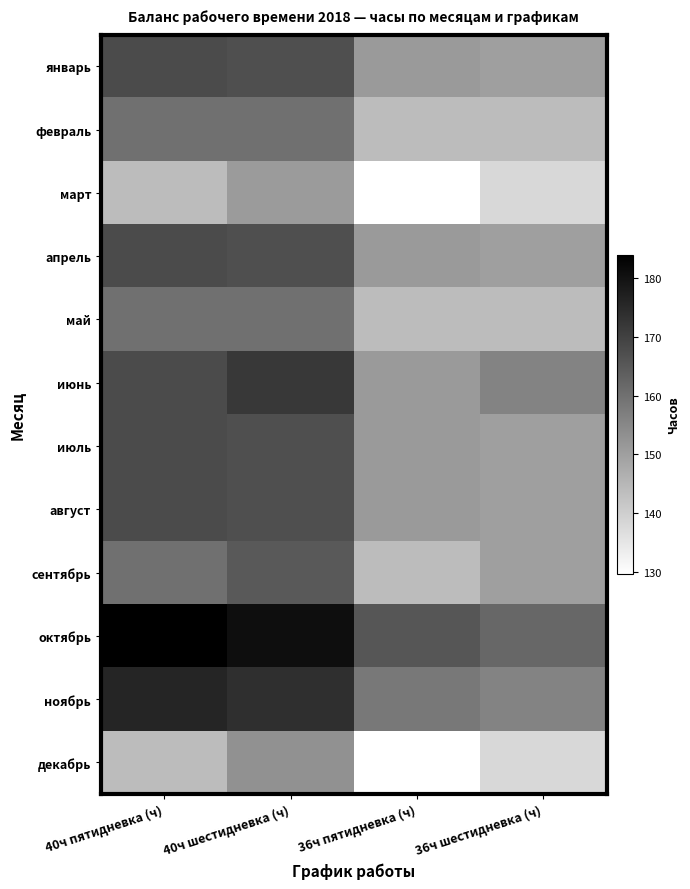

Reading left to right, extract all data points from this chart.

январь: 40ч пятидневка (ч)=168.0	40ч шестидневка (ч)=167.0	36ч пятидневка (ч)=151.2	36ч шестидневка (ч)=150.0
февраль: 40ч пятидневка (ч)=160.0	40ч шестидневка (ч)=160.0	36ч пятидневка (ч)=144.0	36ч шестидневка (ч)=144.0
март: 40ч пятидневка (ч)=144.0	40ч шестидневка (ч)=151.0	36ч пятидневка (ч)=129.6	36ч шестидневка (ч)=138.0
апрель: 40ч пятидневка (ч)=168.0	40ч шестидневка (ч)=167.0	36ч пятидневка (ч)=151.2	36ч шестидневка (ч)=150.0
май: 40ч пятидневка (ч)=160.0	40ч шестидневка (ч)=160.0	36ч пятидневка (ч)=144.0	36ч шестидневка (ч)=144.0
июнь: 40ч пятидневка (ч)=168.0	40ч шестидневка (ч)=172.0	36ч пятидневка (ч)=151.2	36ч шестидневка (ч)=156.0
июль: 40ч пятидневка (ч)=168.0	40ч шестидневка (ч)=167.0	36ч пятидневка (ч)=151.2	36ч шестидневка (ч)=150.0
август: 40ч пятидневка (ч)=168.0	40ч шестидневка (ч)=167.0	36ч пятидневка (ч)=151.2	36ч шестидневка (ч)=150.0
сентябрь: 40ч пятидневка (ч)=160.0	40ч шестидневка (ч)=165.0	36ч пятидневка (ч)=144.0	36ч шестидневка (ч)=150.0
октябрь: 40ч пятидневка (ч)=184.0	40ч шестидневка (ч)=181.0	36ч пятидневка (ч)=165.6	36ч шестидневка (ч)=162.0
ноябрь: 40ч пятидневка (ч)=176.0	40ч шестидневка (ч)=174.0	36ч пятидневка (ч)=158.4	36ч шестидневка (ч)=156.0
декабрь: 40ч пятидневка (ч)=144.0	40ч шестидневка (ч)=153.0	36ч пятидневка (ч)=129.6	36ч шестидневка (ч)=138.0